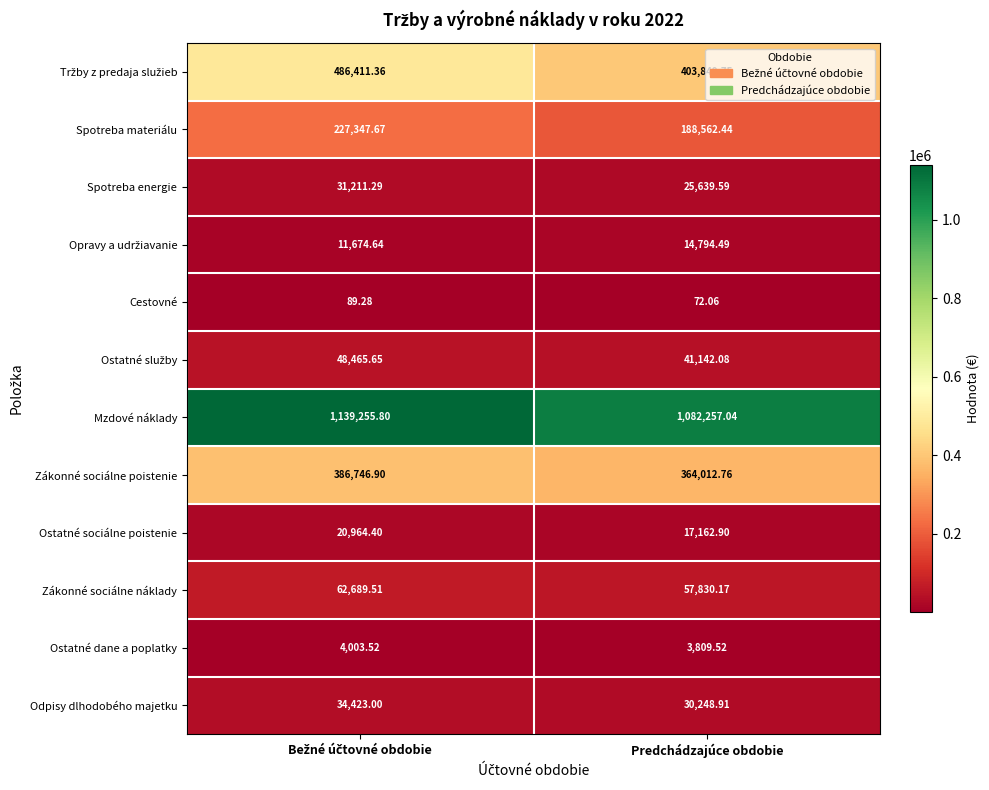

At which label does Mzdové náklady reach its minimum?

Predchádzajúce obdobie